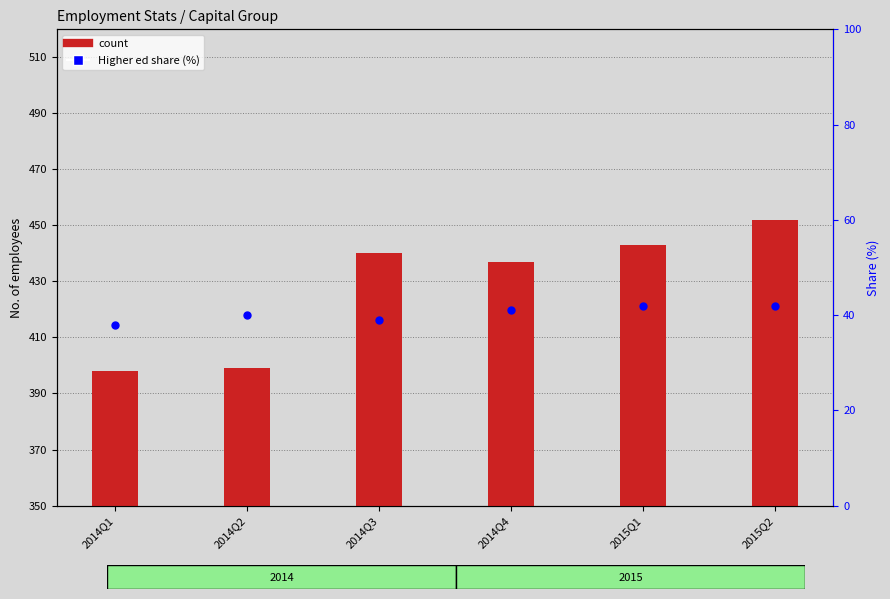

Which series has the widest spread of Y values?

count